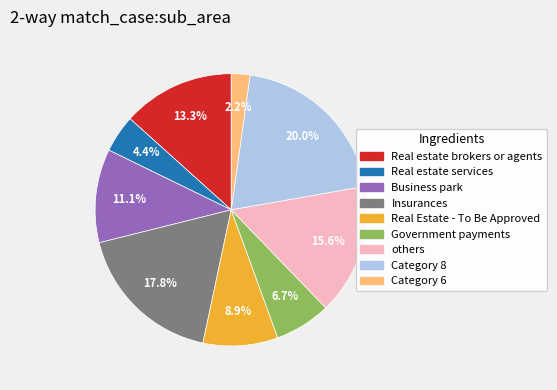

Does any single category account for the majority?

No